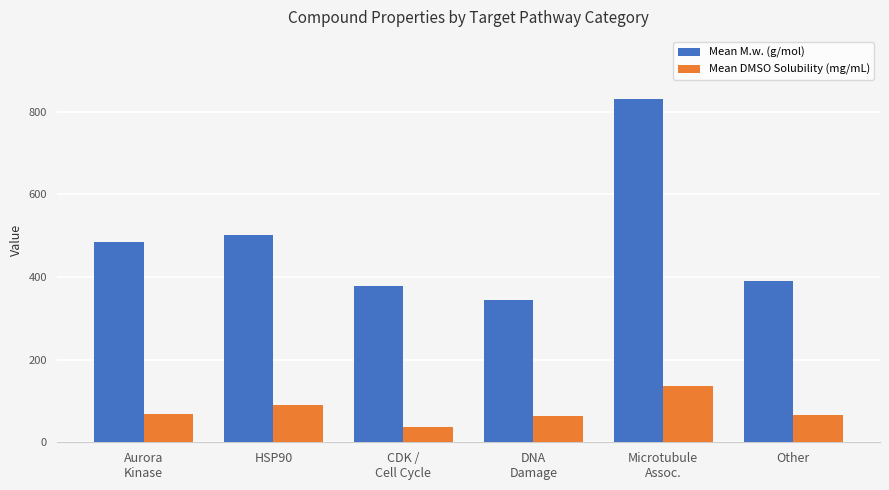

True or false: Mean DMSO Solubility (mg/mL) has a value of 118.7 at Other.

False